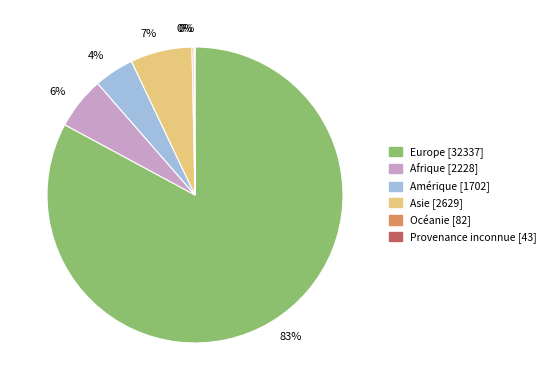

Is it true that Amérique is 4% of the pie?

True